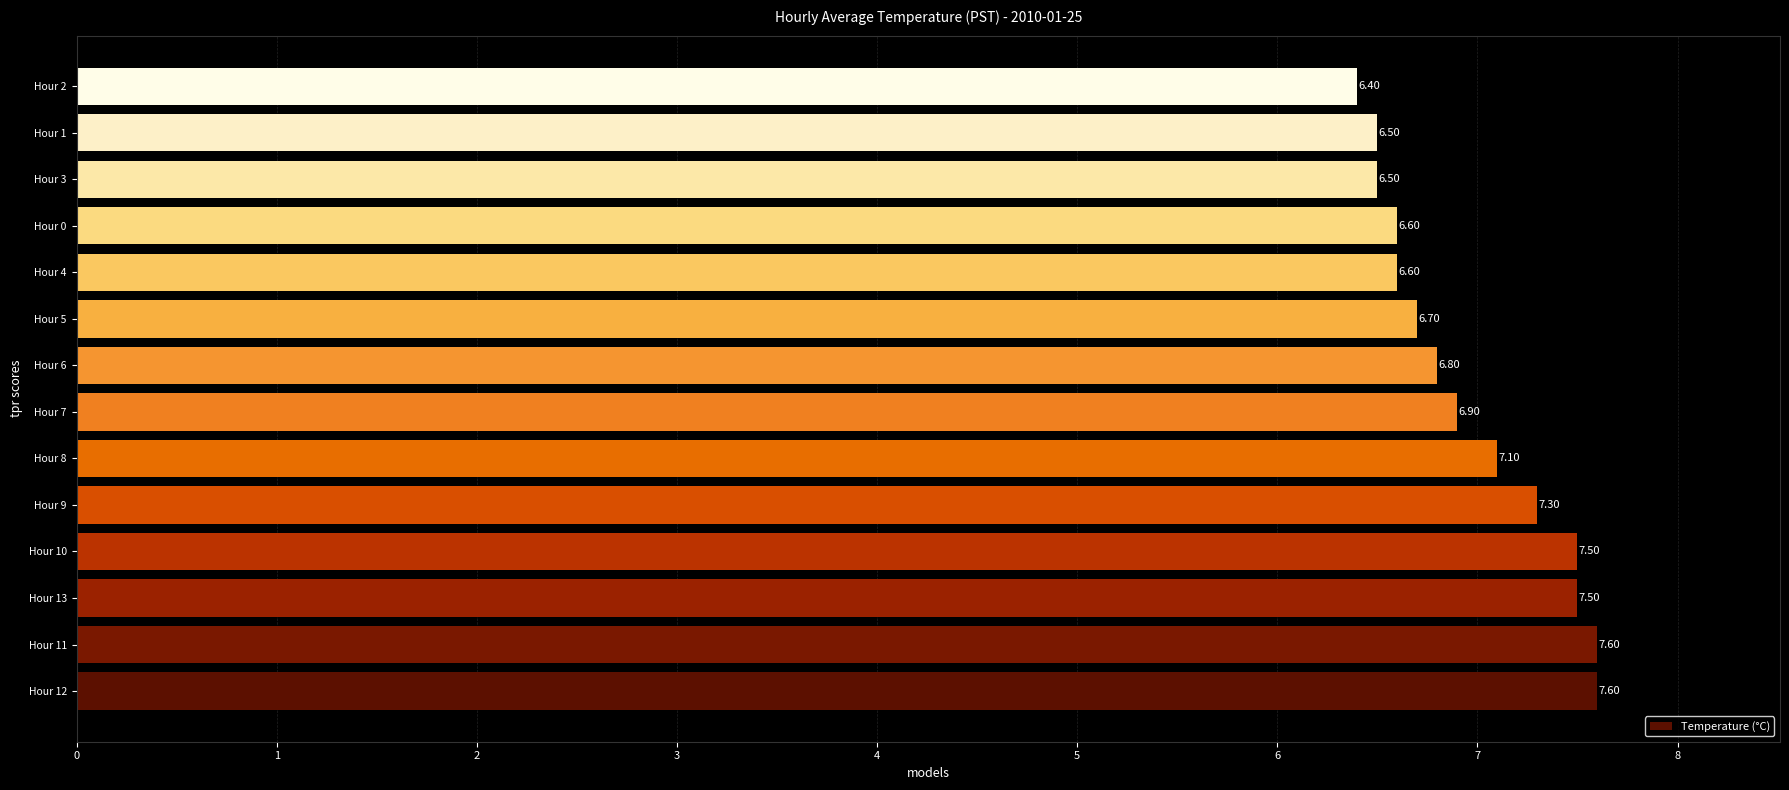

What is the ratio of the value at Hour 9 to the value at Hour 6?

1.1